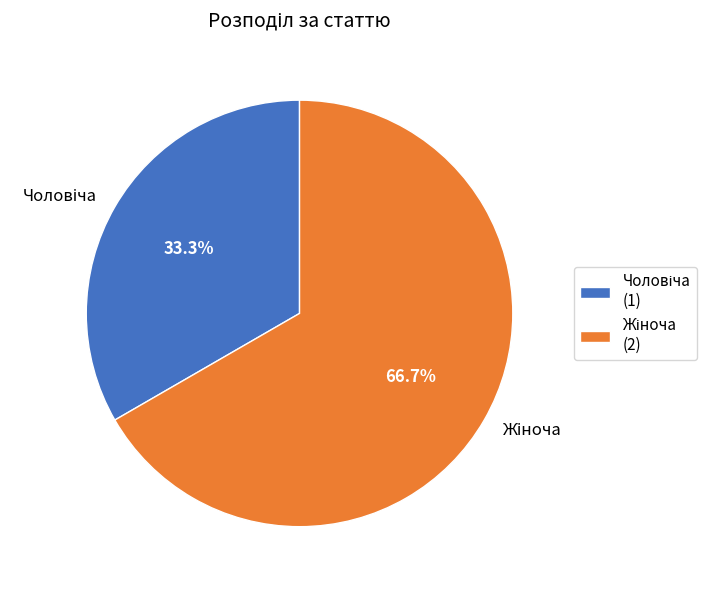

Does any single category account for the majority?

Yes